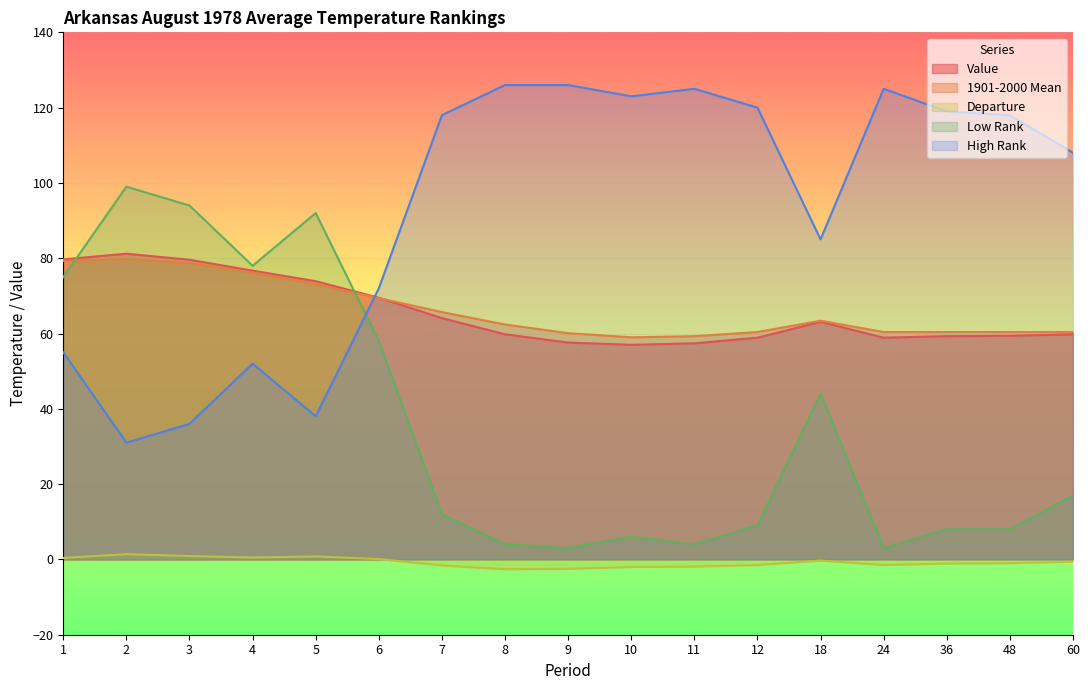

Where is the first local minimum for 1901-2000 Mean?

10